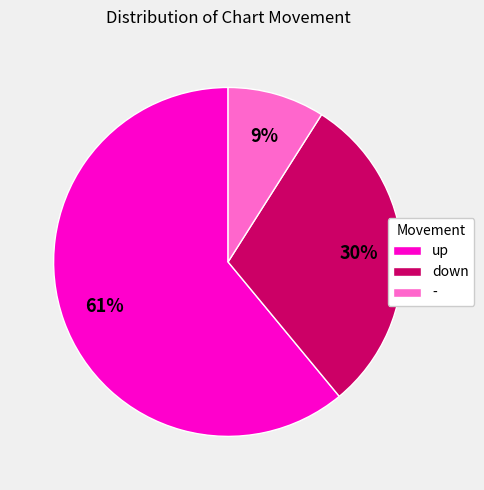

How many segments does this pie chart have?

3